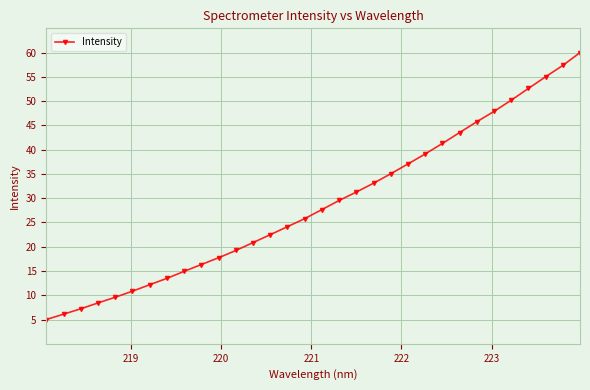

What is the maximum value shown in the chart?

60.0